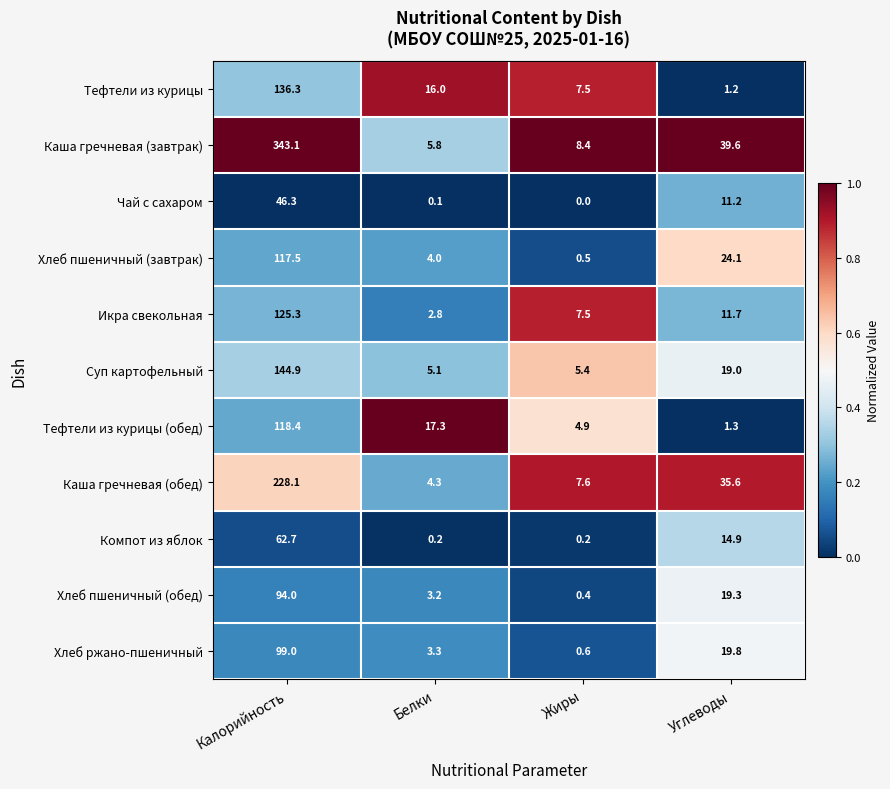

True or false: Тефтели из курицы (обед) has a value of 1.3 at Углеводы.

True